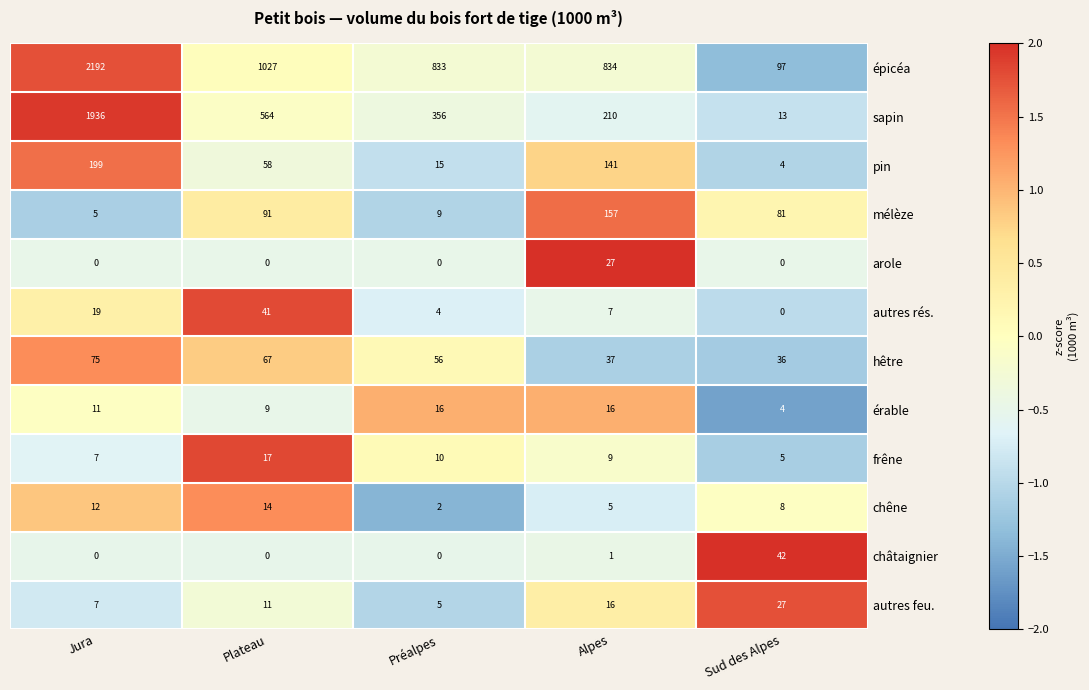

What value does the hêtre series have at Sud des Alpes, to the nearest 10?

40